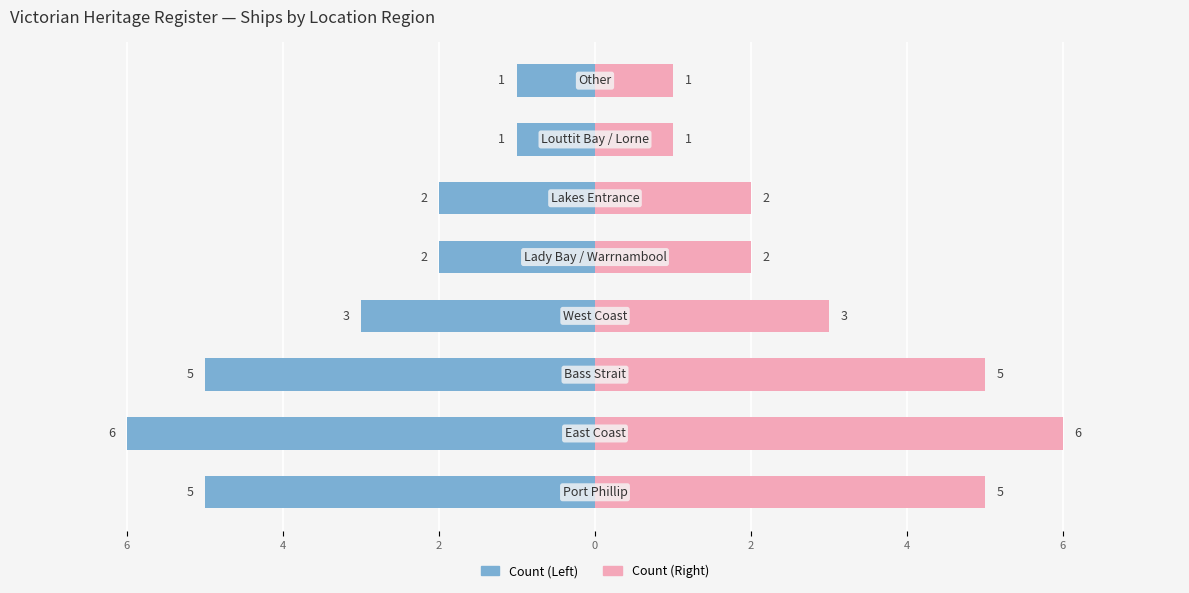

Rank the series at 6 from lowest to highest value.

Count (Left), Count (Right)